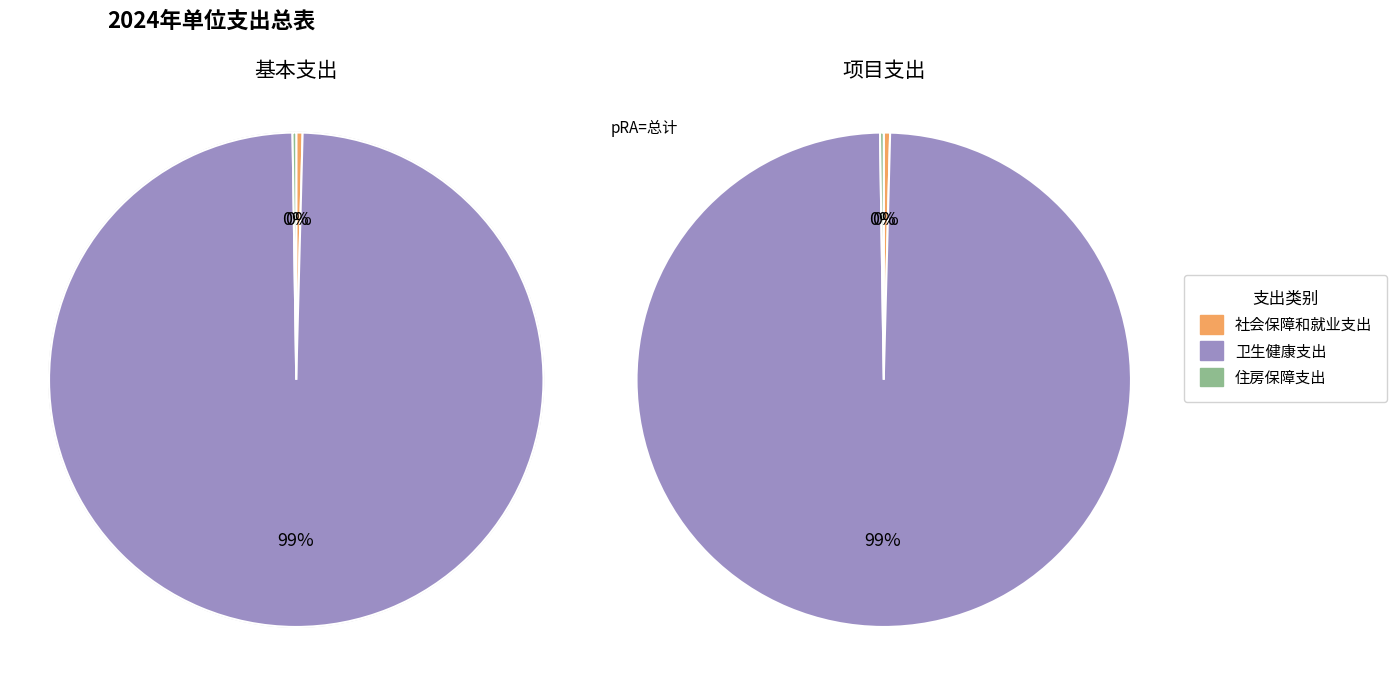

How many slices are in this pie chart?

3